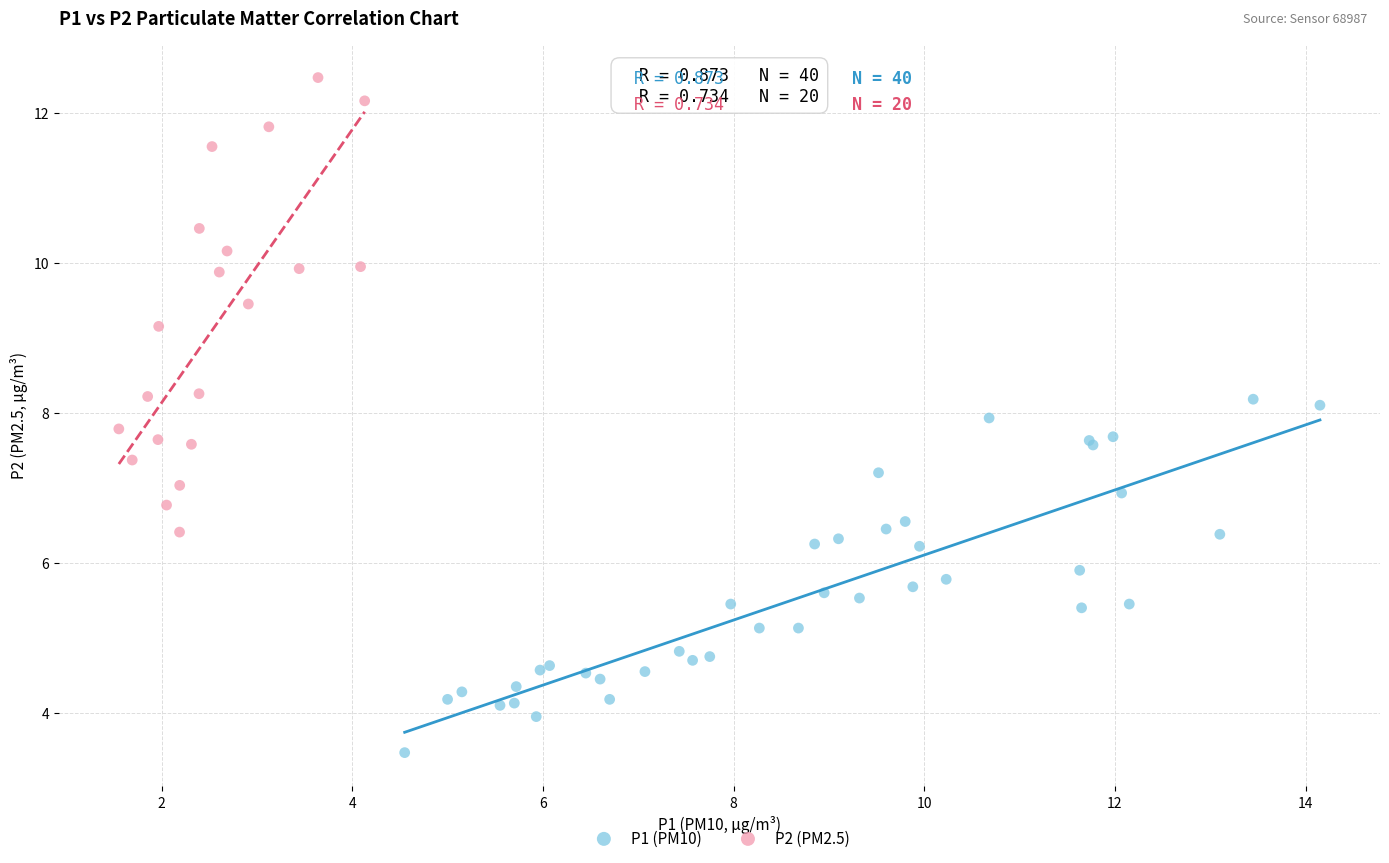

Which series contains the highest Y value?

P2 (PM2.5)